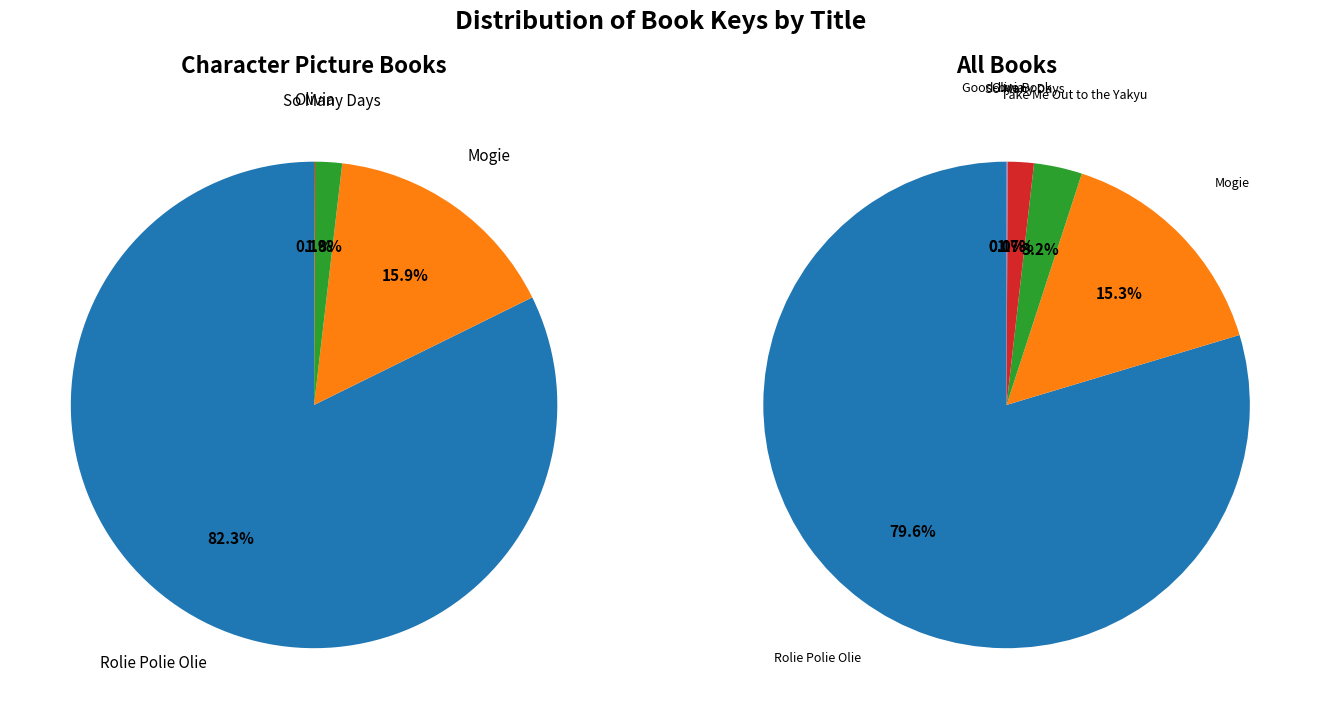

Is Mogie the majority of the pie?

No